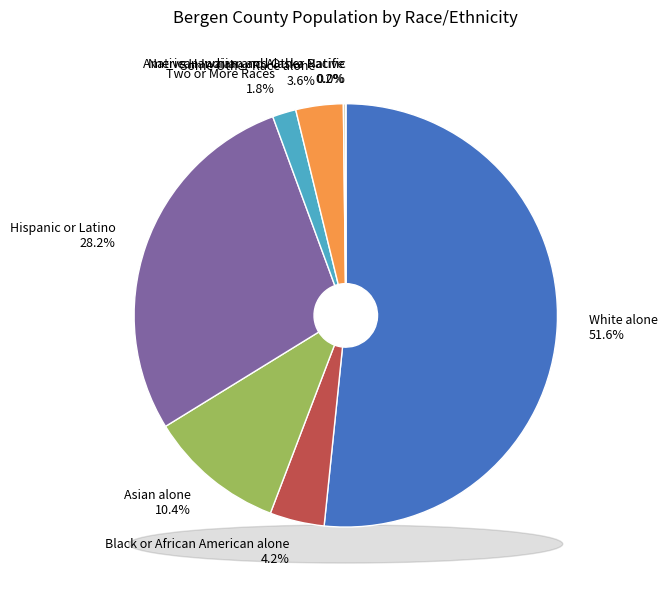

Is Two or More Races the majority of the pie?

No